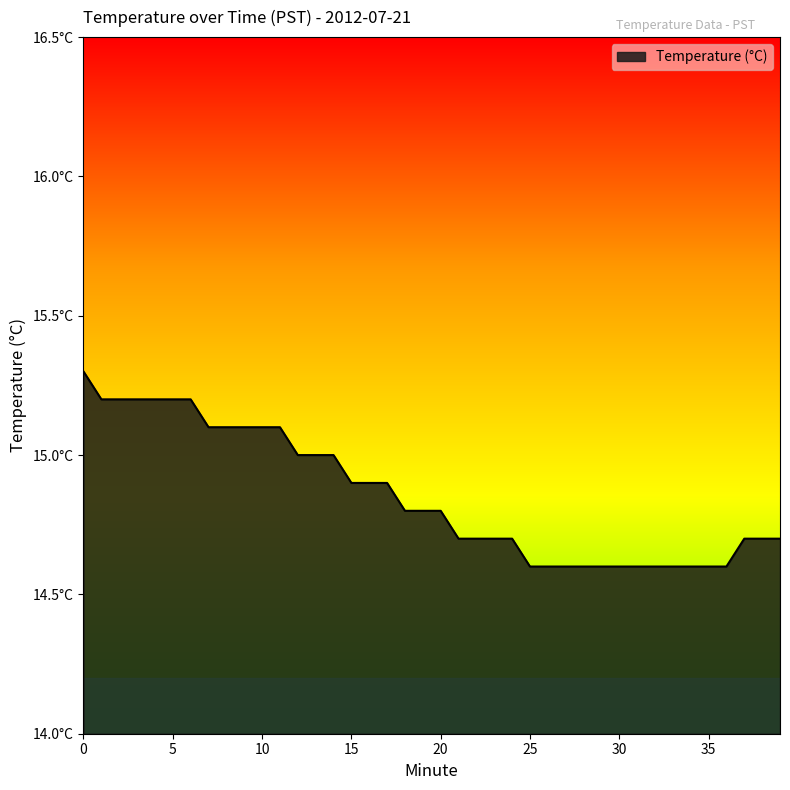

List the labels in order of value, smallest first.

25, 26, 27, 28, 29, 30, 31, 32, 33, 34, 35, 36, 21, 22, 23, 24, 37, 38, 39, 18, 19, 20, 15, 16, 17, 12, 13, 14, 7, 8, 9, 10, 11, 1, 2, 3, 4, 5, 6, 0